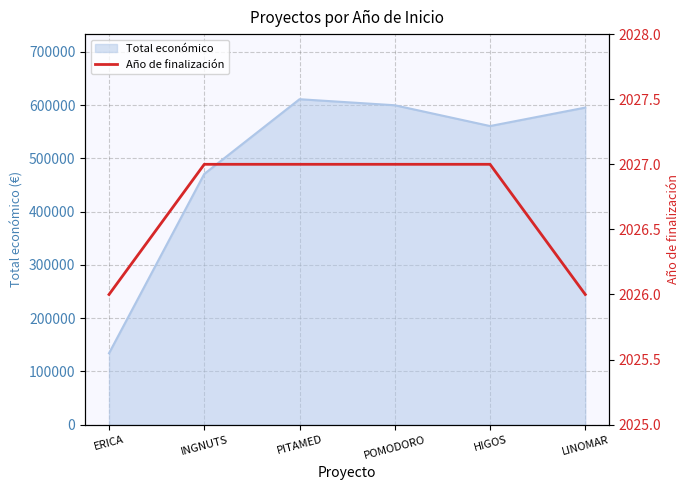

At which label does Total económico reach its minimum?

ERICA